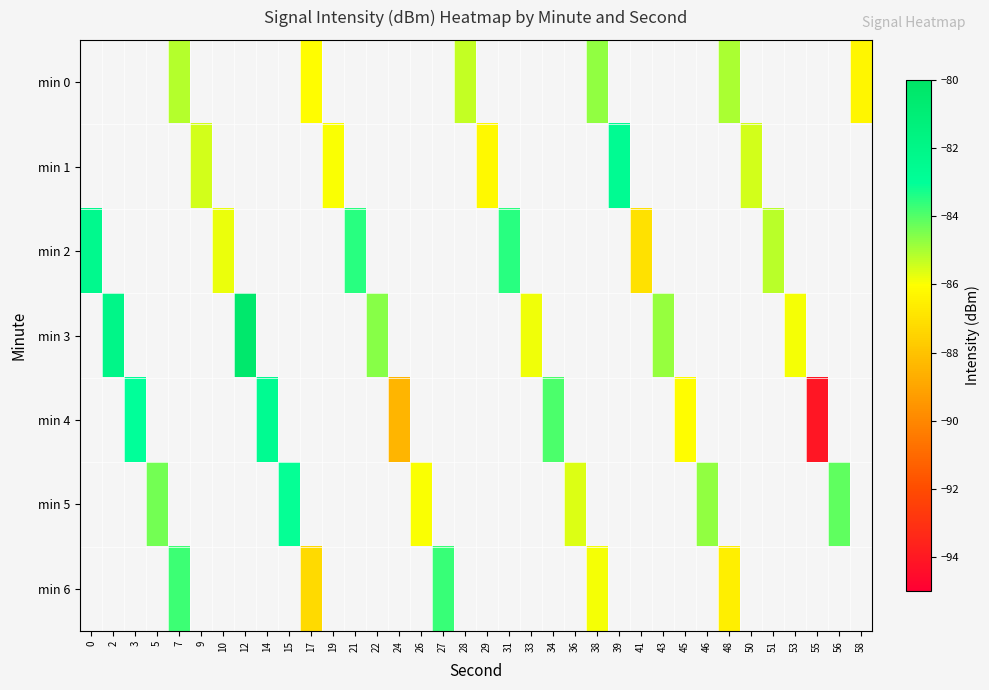

Is it true that min 0 equals -116.4 at 7?

False